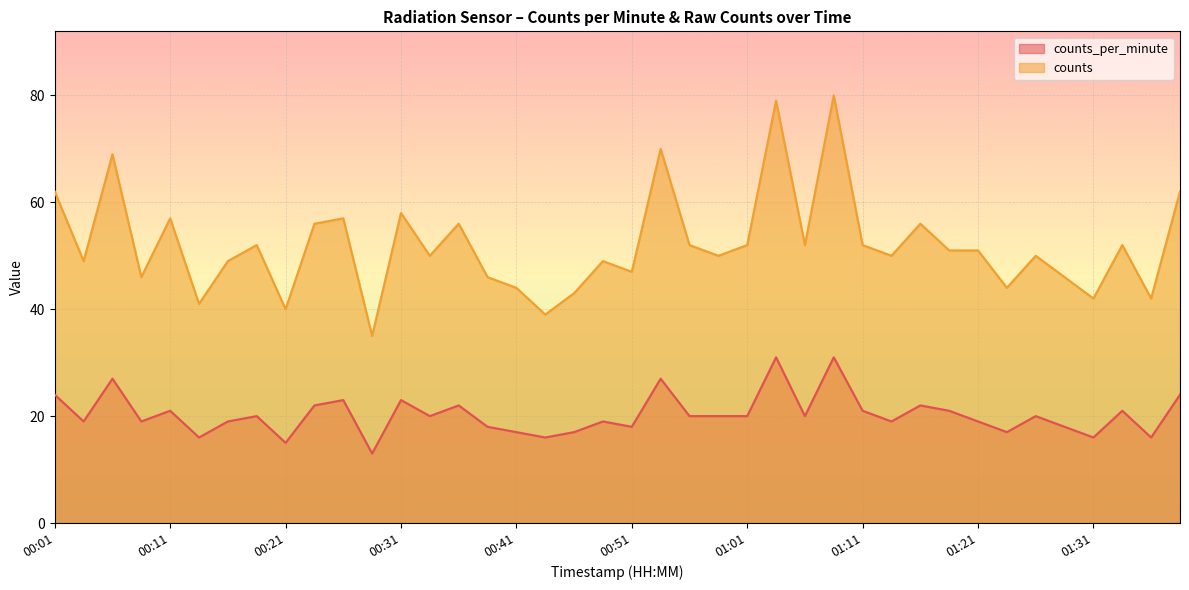

What is the label of the 34th point from the right?

00:16